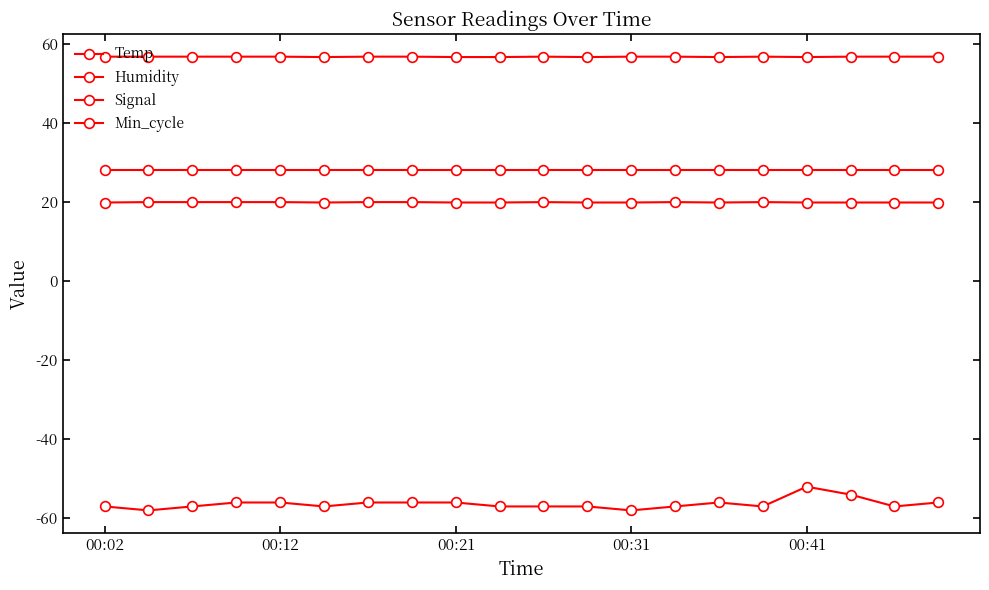

What is the difference between the maximum and minimum values in the Humidity series?

0.1